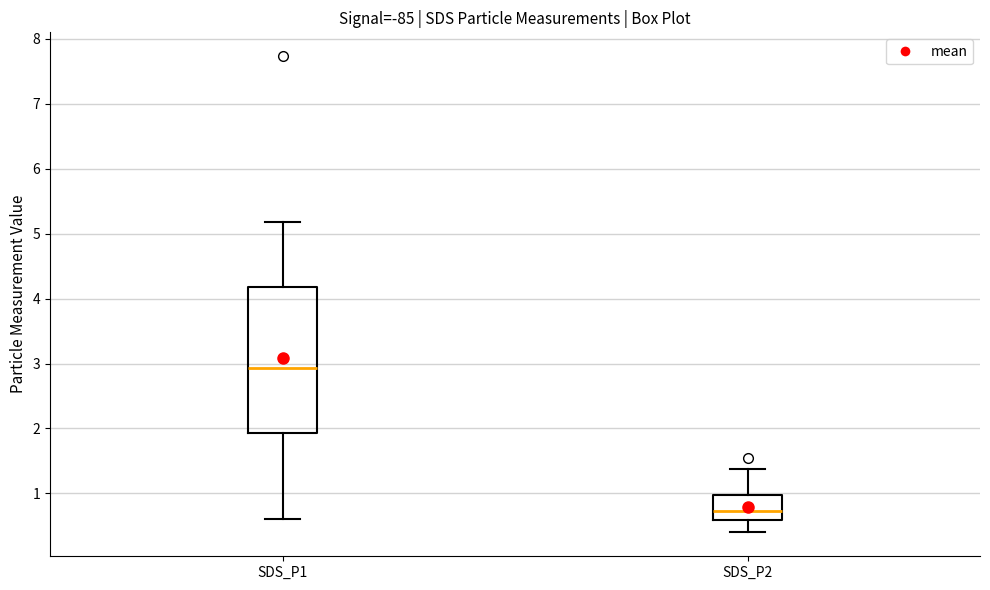

Reading left to right, transcribe this box plot: for each box, give where its median line is, the range the box spans, and where its two whiskers end, as read against the y-axis. The values are not printed on the chart, so give them approximately, as read against the axis.

SDS_P1: median 2.9, box 1.9 to 4.2, whiskers 0.6 to 5.2
SDS_P2: median 0.7, box 0.6 to 1.0, whiskers 0.4 to 1.4